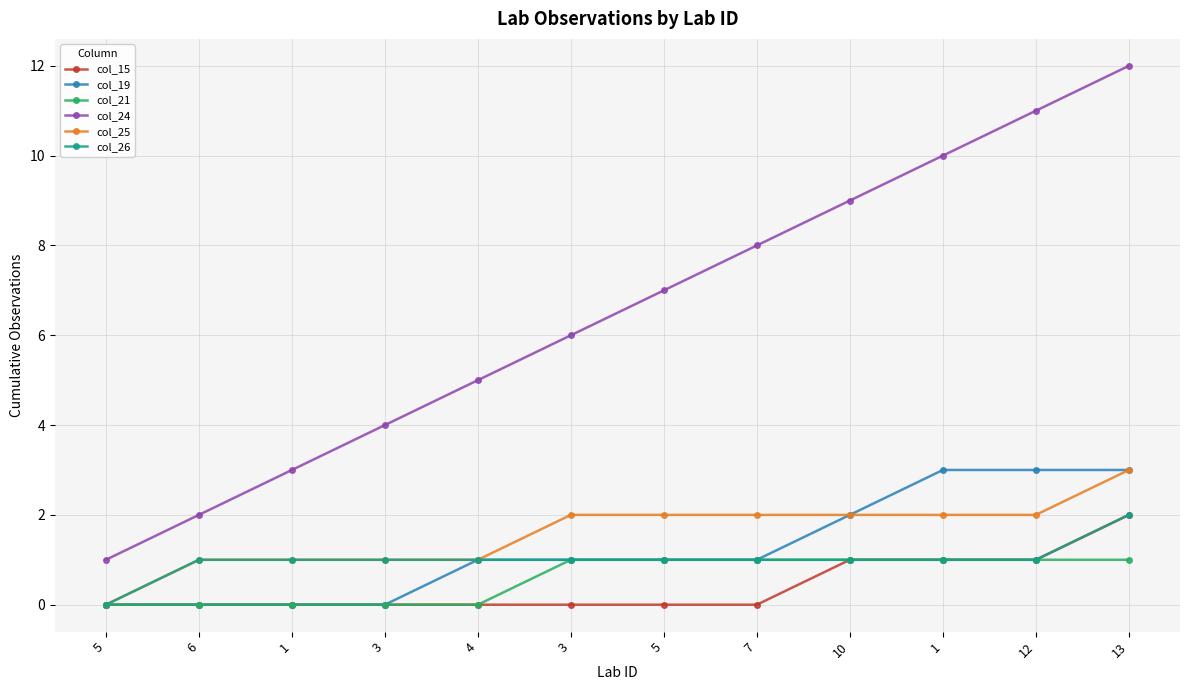

What is the average value of the col_19 series?

1